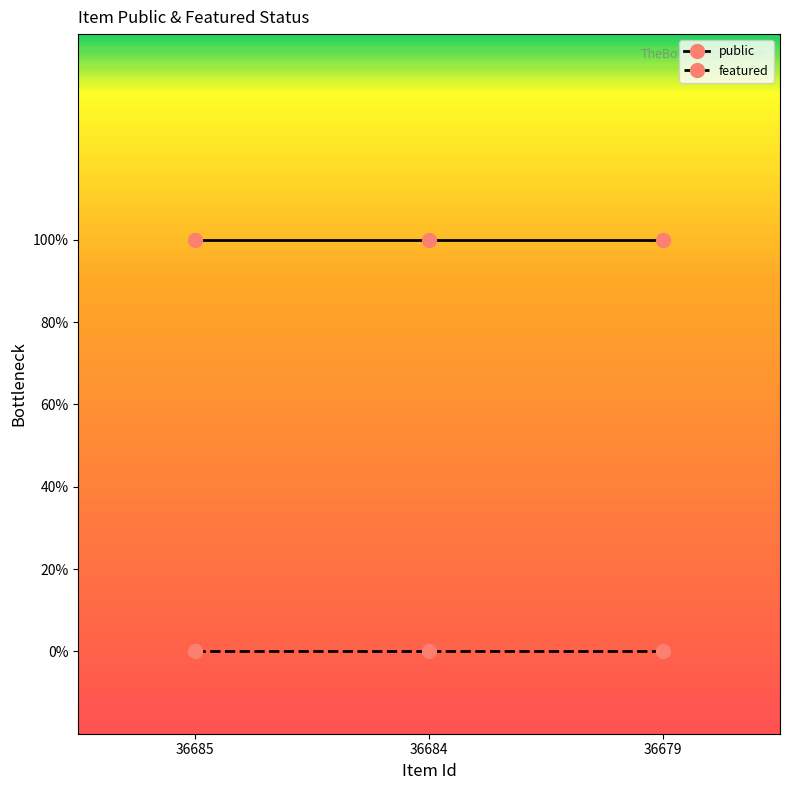

What are all the series names shown in the legend?

public, featured